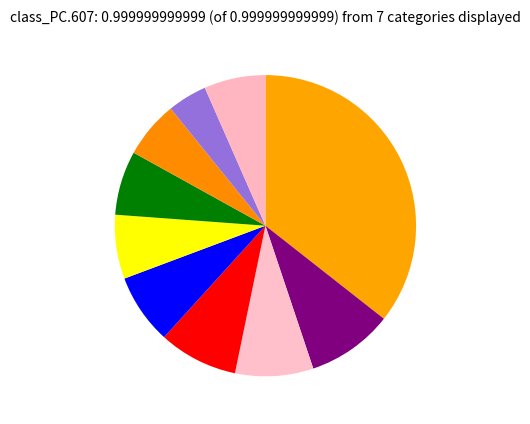

How many segments does this pie chart have?

10